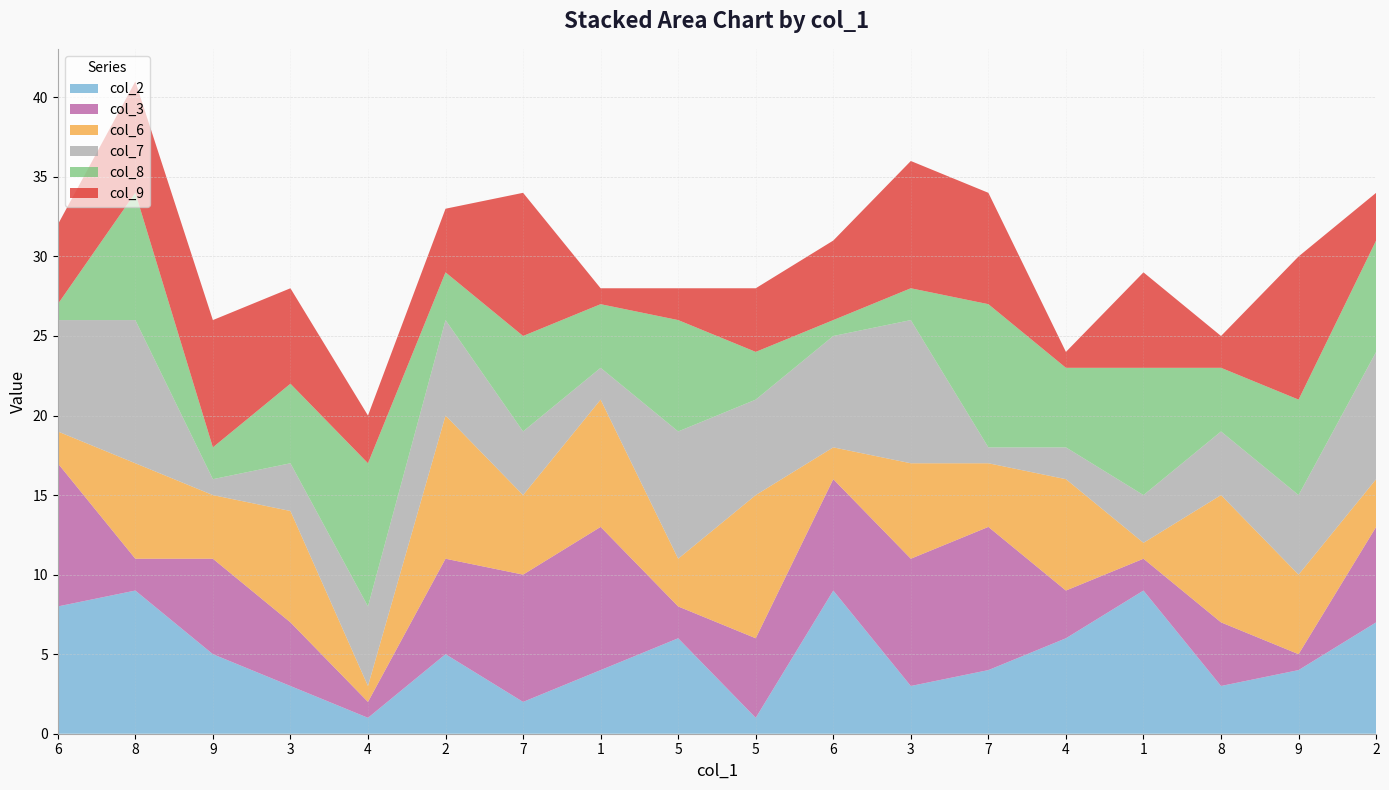

Reading left to right, list all the values displayed in this chart.

col_2: 6=8	8=9	9=5	3=3	4=1	2=5	7=2	1=4	5=6	5=1	6=9	3=3	7=4	4=6	1=9	8=3	9=4	2=7
col_3: 6=9	8=2	9=6	3=4	4=1	2=6	7=8	1=9	5=2	5=5	6=7	3=8	7=9	4=3	1=2	8=4	9=1	2=6
col_6: 6=2	8=6	9=4	3=7	4=1	2=9	7=5	1=8	5=3	5=9	6=2	3=6	7=4	4=7	1=1	8=8	9=5	2=3
col_7: 6=7	8=9	9=1	3=3	4=5	2=6	7=4	1=2	5=8	5=6	6=7	3=9	7=1	4=2	1=3	8=4	9=5	2=8
col_8: 6=1	8=8	9=2	3=5	4=9	2=3	7=6	1=4	5=7	5=3	6=1	3=2	7=9	4=5	1=8	8=4	9=6	2=7
col_9: 6=5	8=7	9=8	3=6	4=3	2=4	7=9	1=1	5=2	5=4	6=5	3=8	7=7	4=1	1=6	8=2	9=9	2=3